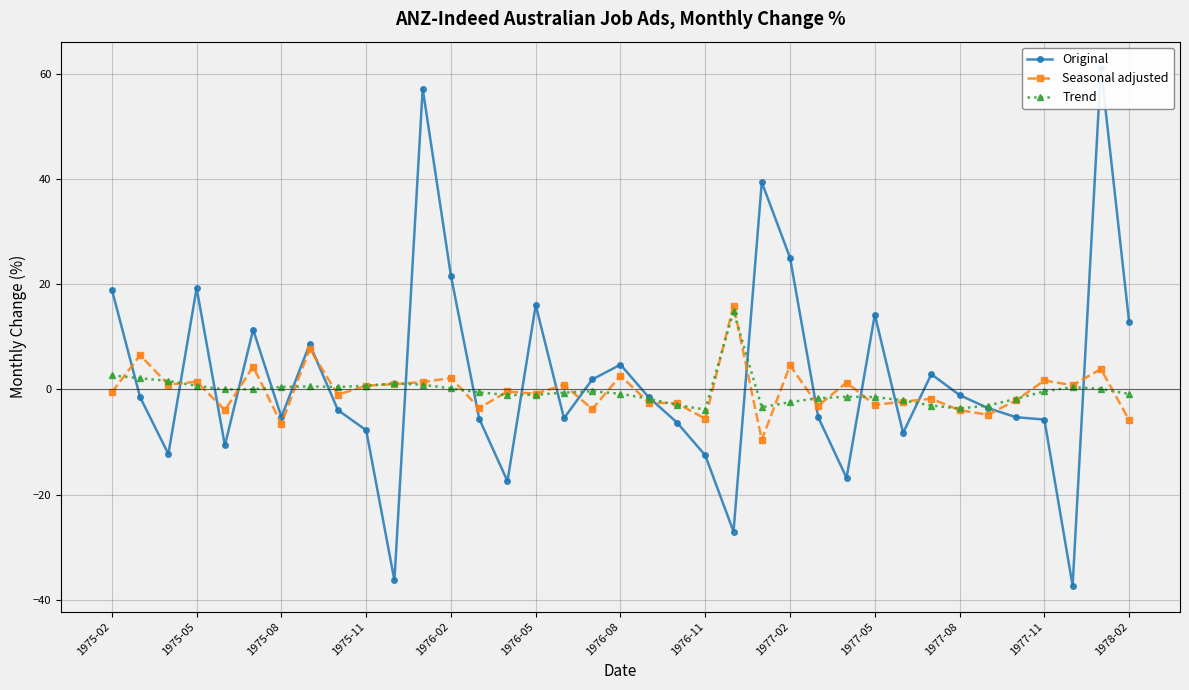

What is the smallest value displayed?

-37.3